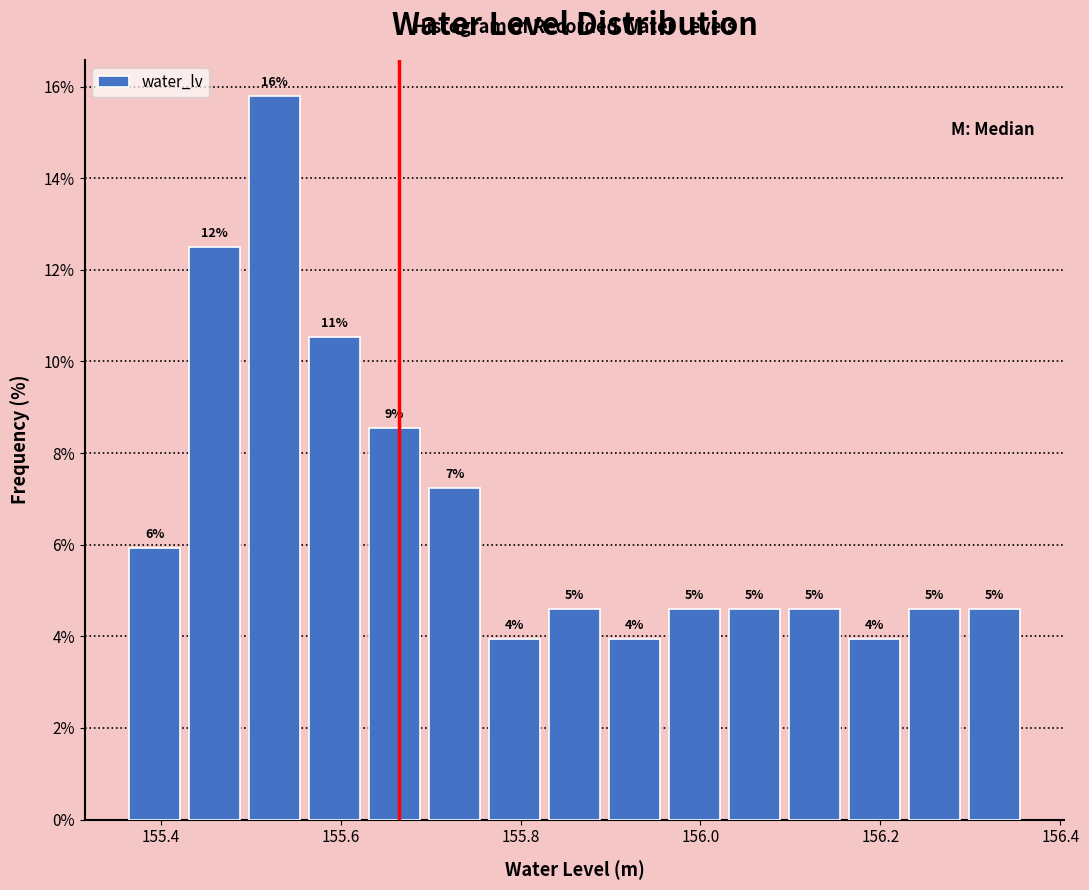

Read against the x-axis, roughly where is the centre of the tallest bar?

155.52